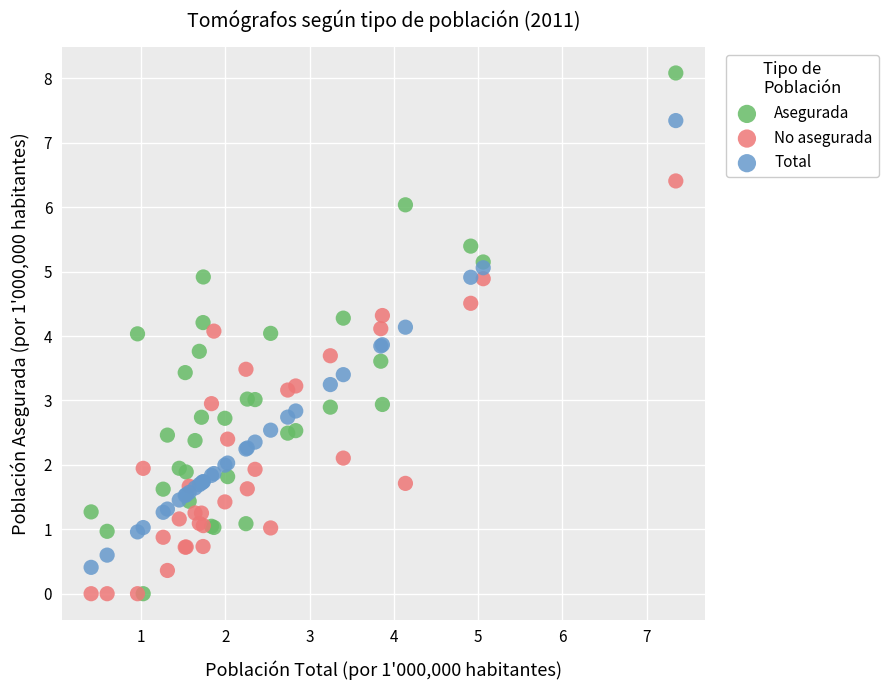

What are all the series names shown in the legend?

Asegurada, No asegurada, Total